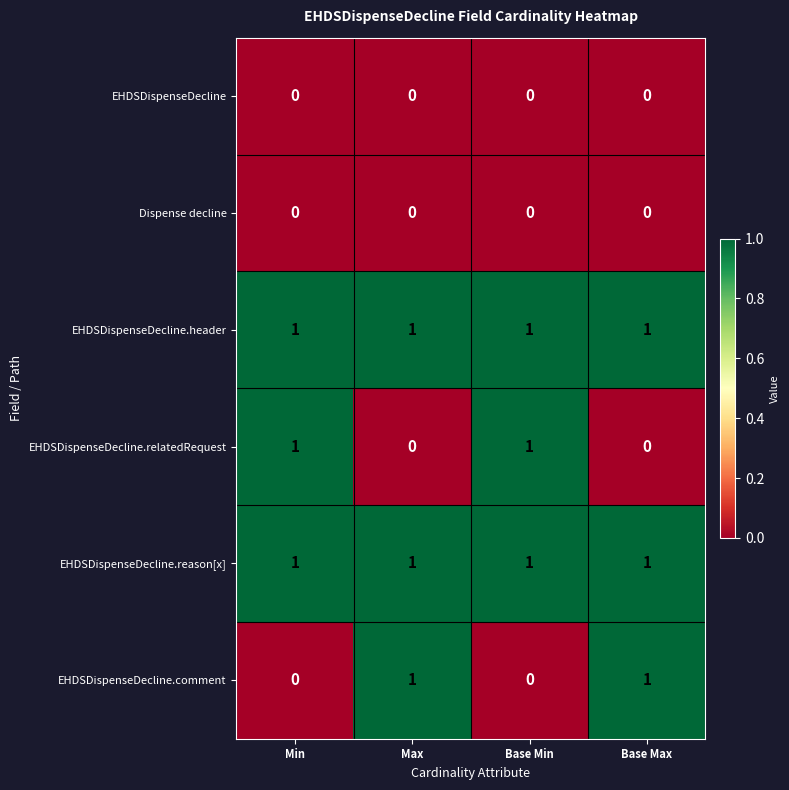

What is the total value across all series at Min?

3